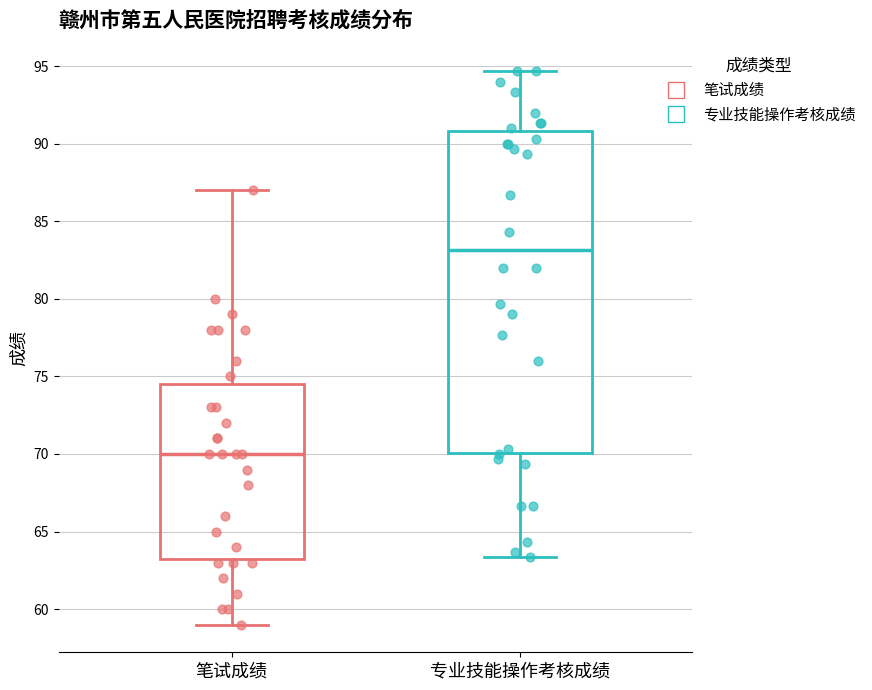

Which box is the tallest, from its lower edge to its upper edge?

专业技能操作考核成绩